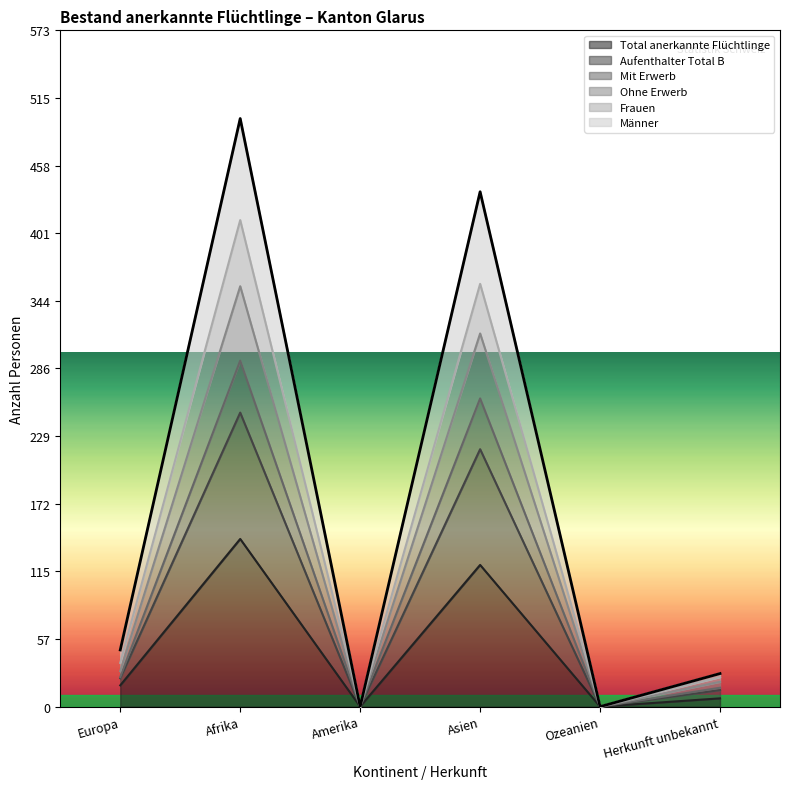

Reading left to right, what are all the values shown in this chart?

Total anerkannte Flüchtlinge: 18	142	0	120	0	7
Aufenthalter Total B: 30	356	0	316	0	21
Mit Erwerb: 25	293	0	261	0	16
Ohne Erwerb: 37	412	0	358	0	25
Frauen: 24	249	0	218	0	14
Männer: 48	498	0	436	0	28